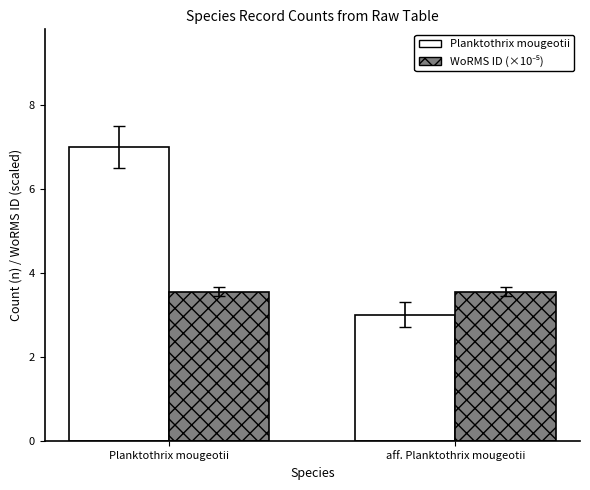

How many bars are there in total?

4